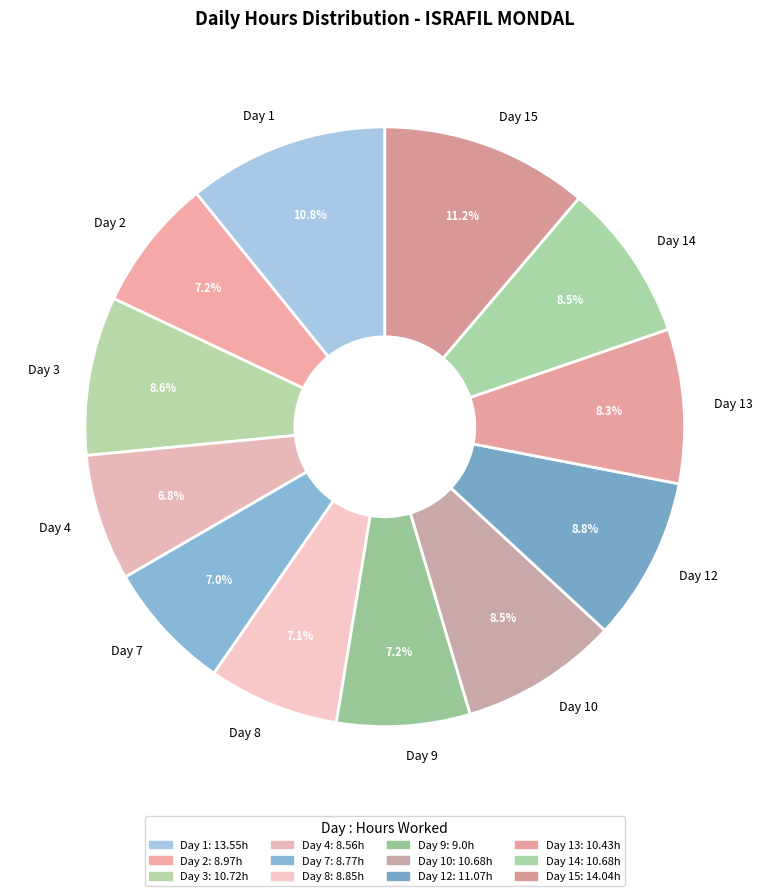

Does Day 12 represent more than half of the total?

No